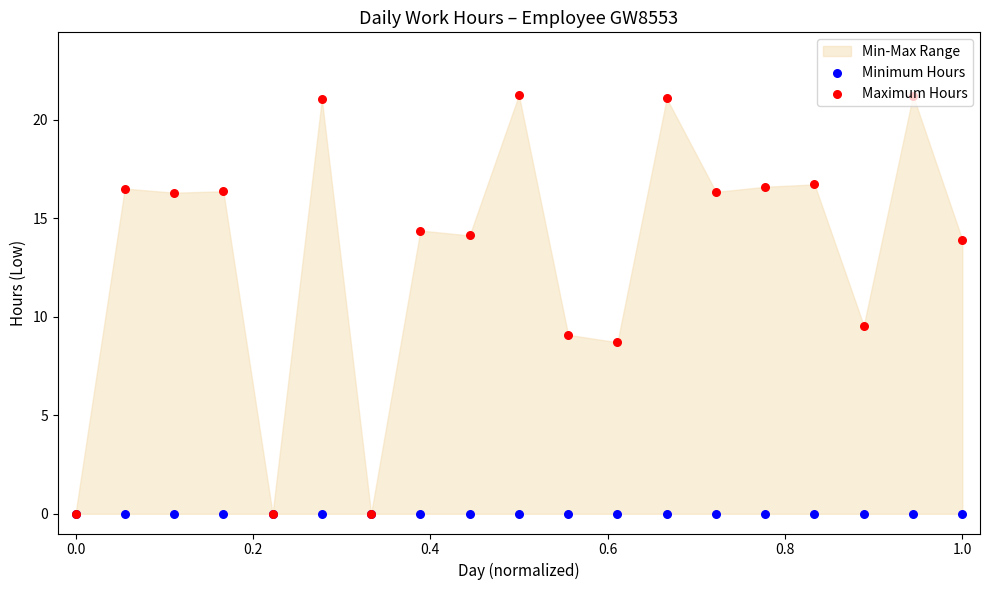

Which series reaches the maximum Y coordinate?

Maximum Hours